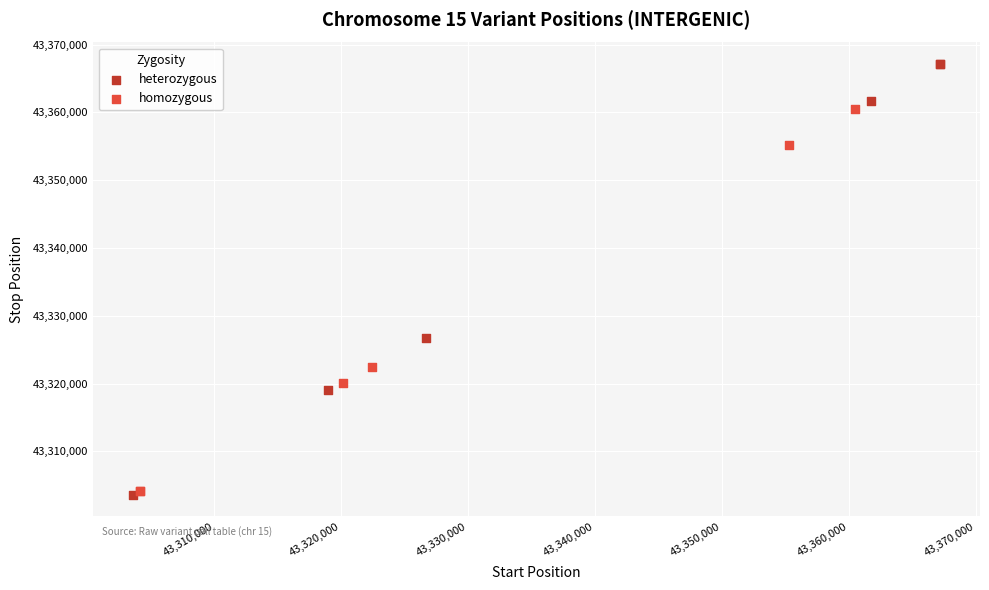

Which series contains the highest Y value?

heterozygous